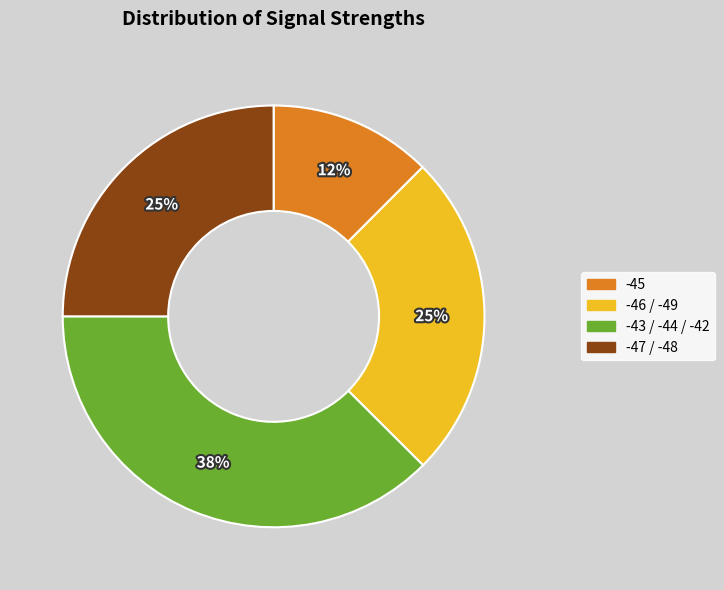

Approximately how many times larger is the value at -43 / -44 / -42 compared to -46 / -49?

1.5